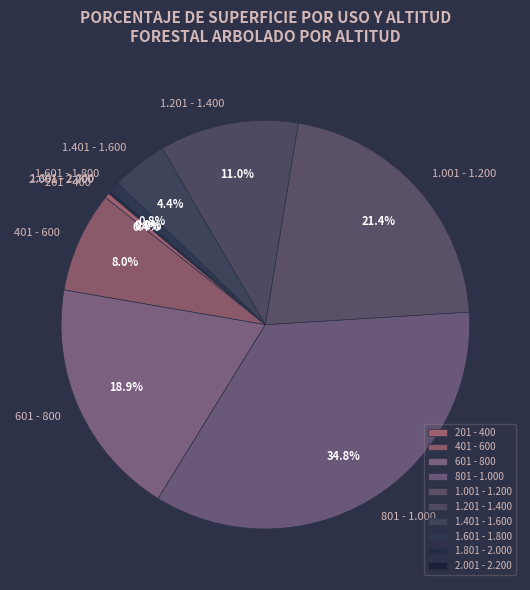

Combined, what portion of the pie is 401 - 600 and 1.601 - 1.800?

8.8%